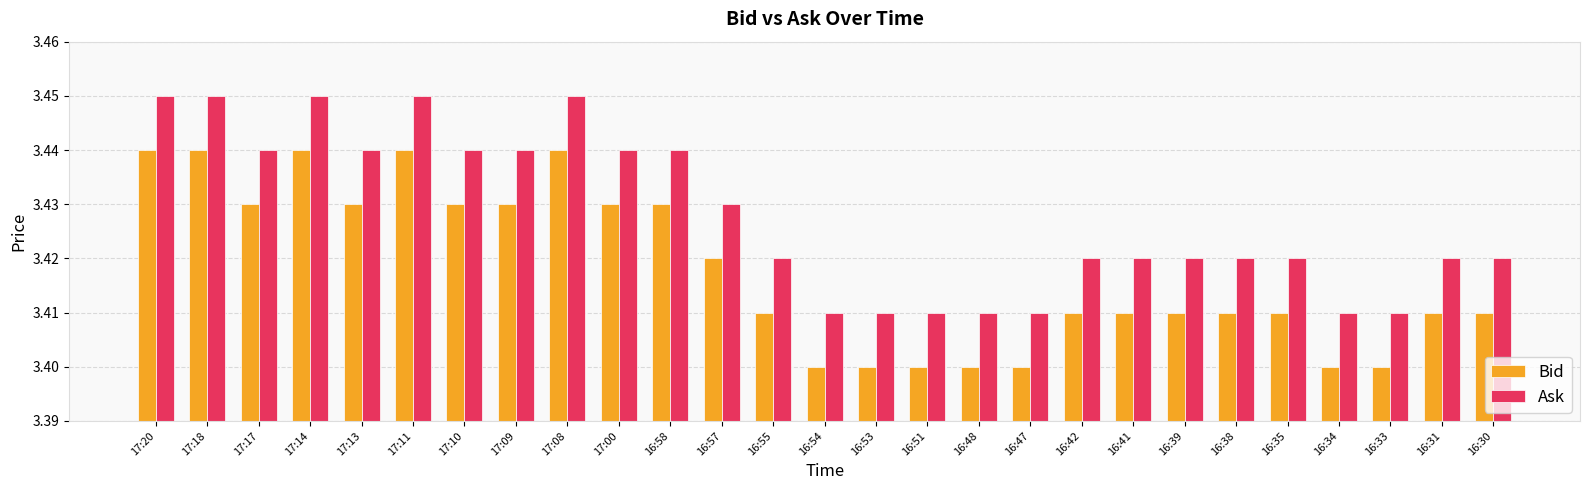

What are all the series names shown in the legend?

Bid, Ask